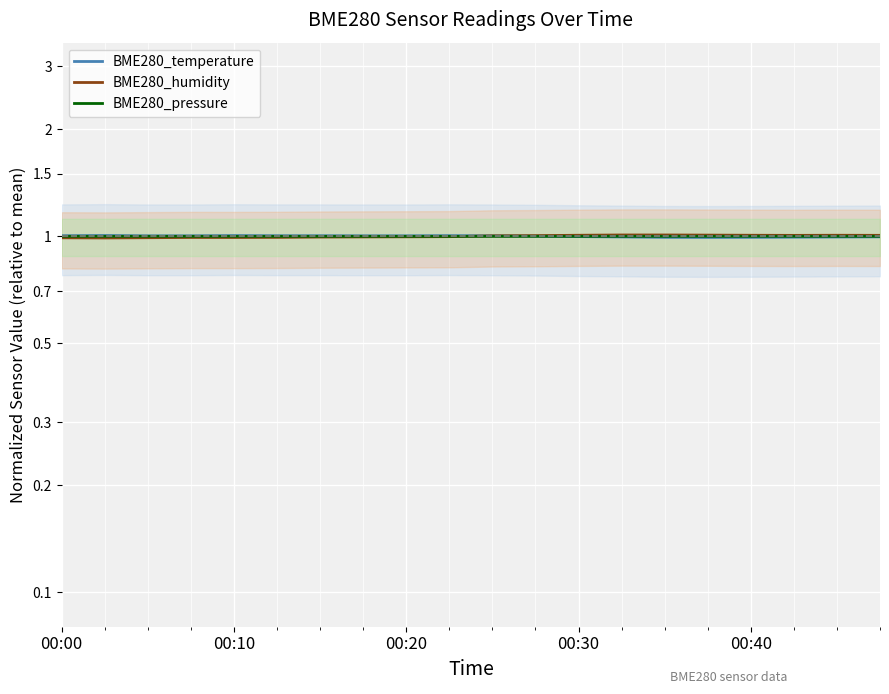

After their last crossing, which series has the higher values: BME280_temperature or BME280_pressure?

BME280_pressure